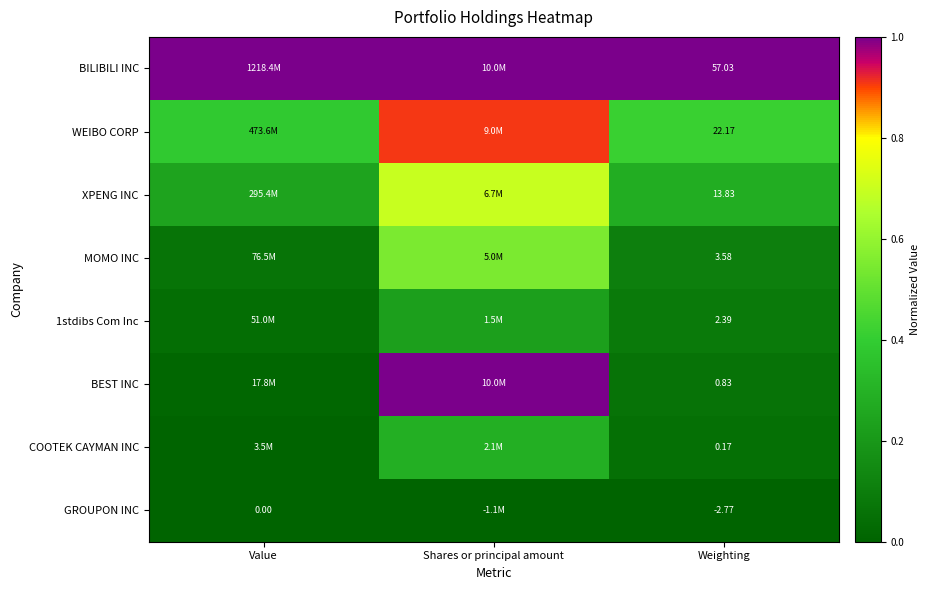

Rank the categories by GROUPON INC value from highest to lowest.

Value, Shares or principal amount, Weighting